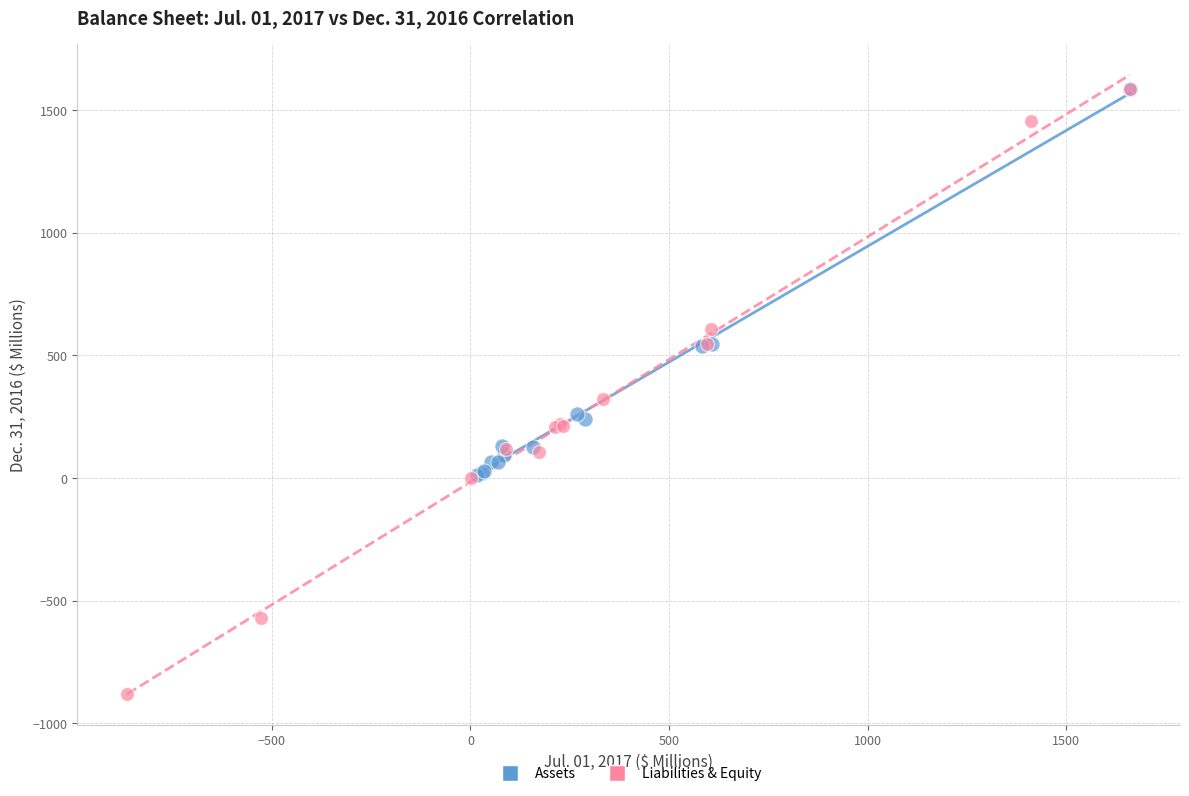

Which series has the widest spread of Y values?

Liabilities & Equity